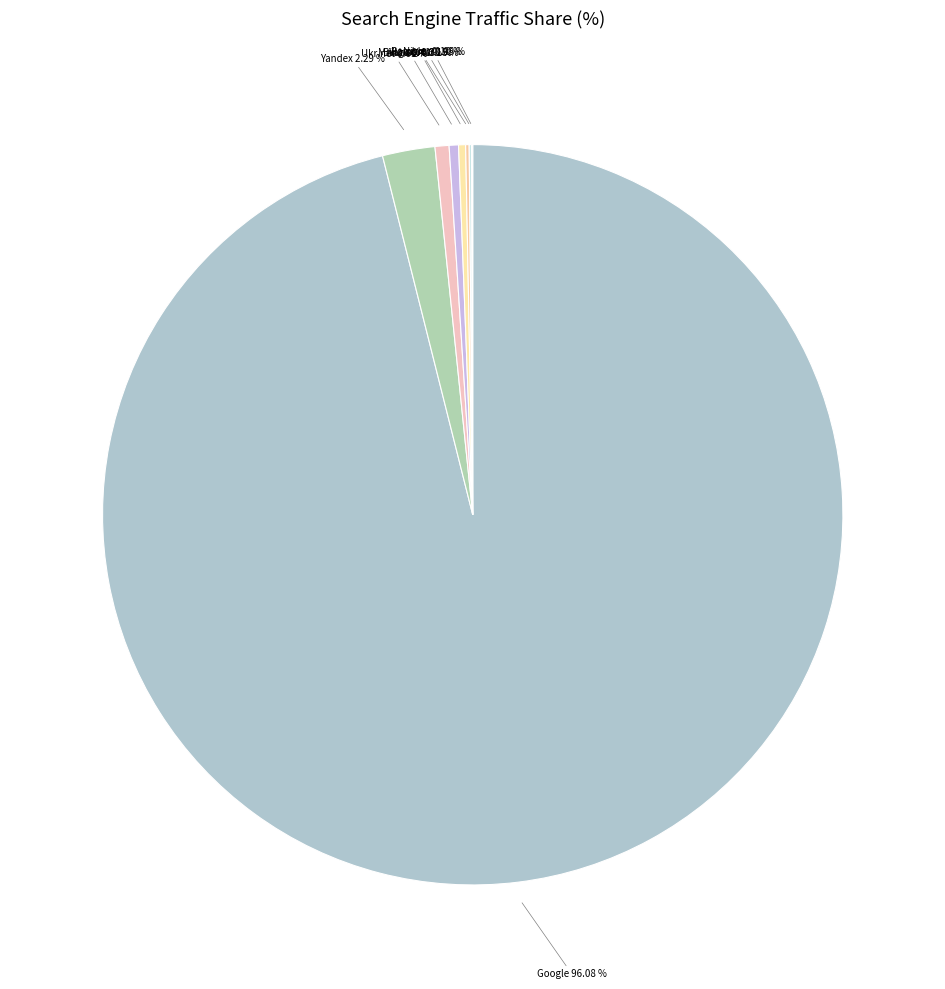

What is the largest slice in the pie chart?

Google